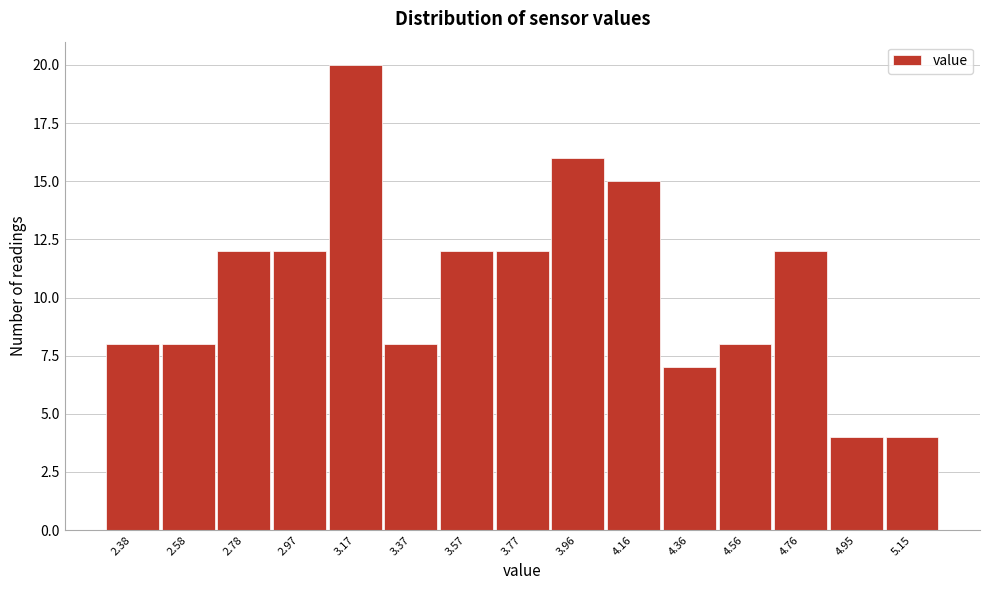

Reading left to right, extract all data points from this chart.

8	8	12	12	20	8	12	12	16	15	7	8	12	4	4